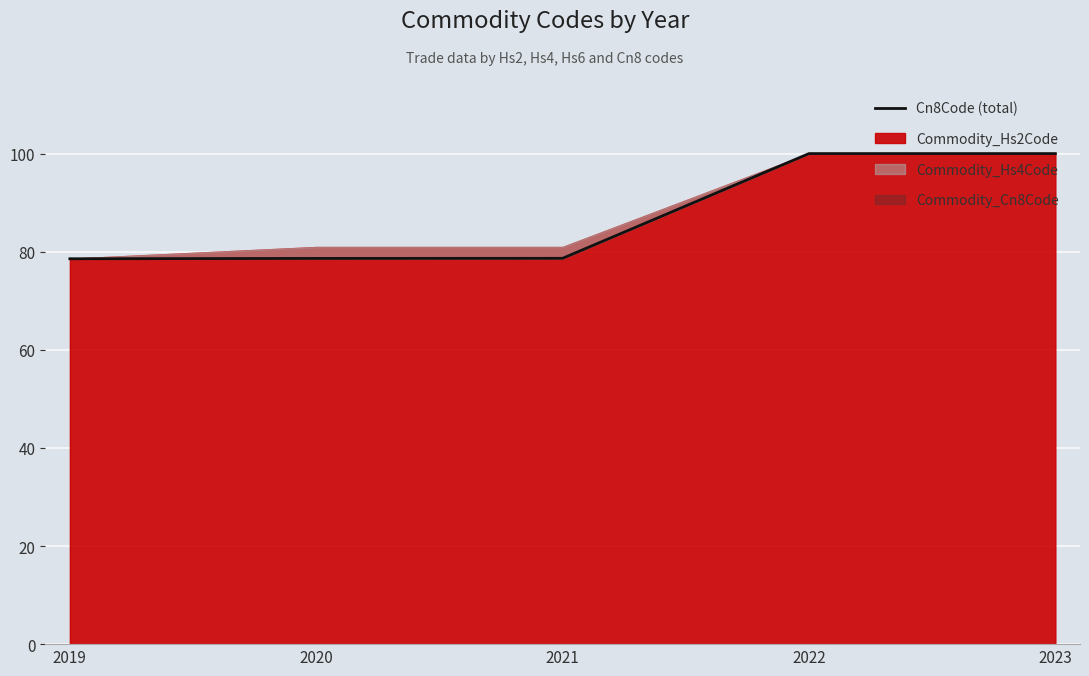

Rank the categories by value from lowest to highest.

2019, 2020, 2021, 2022, 2023